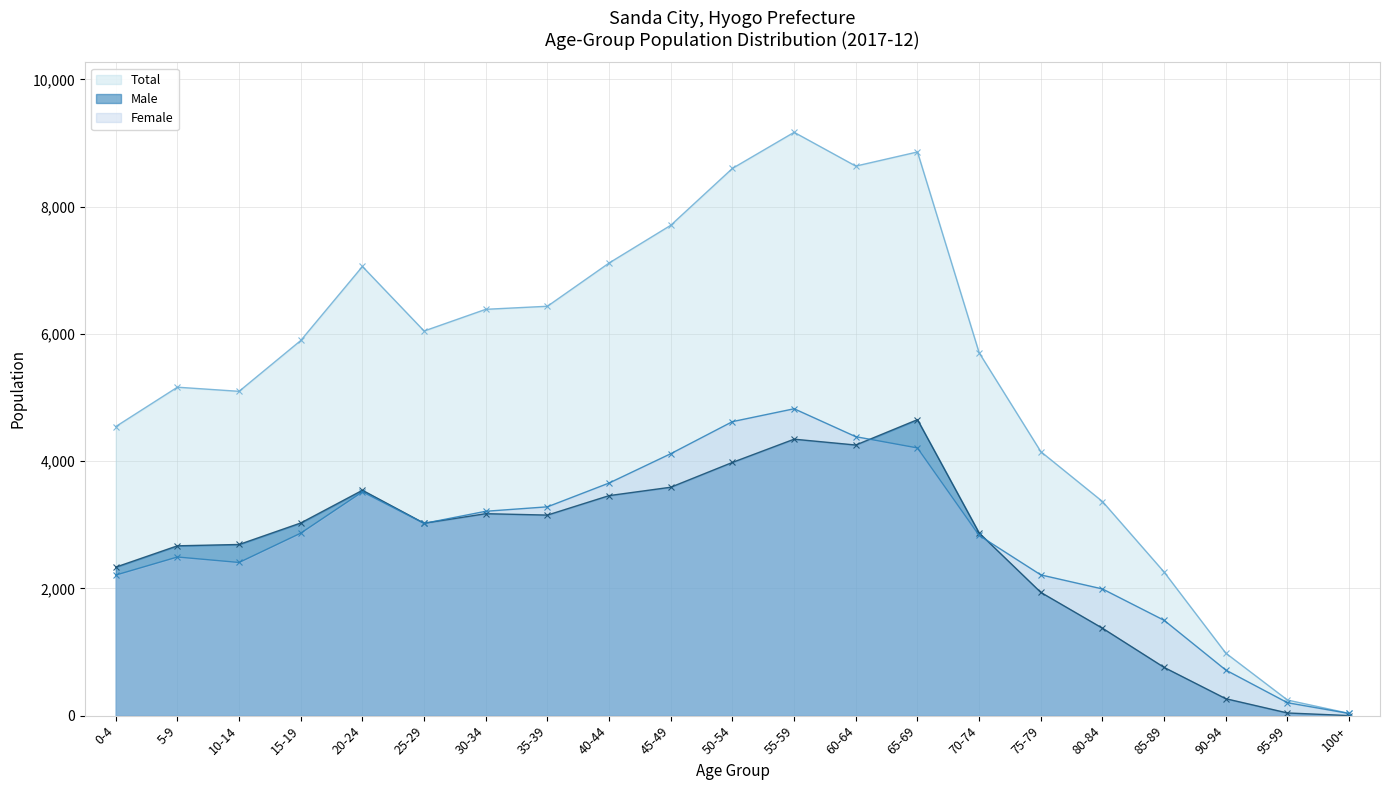

What is the label of the 9th point from the right?

60-64